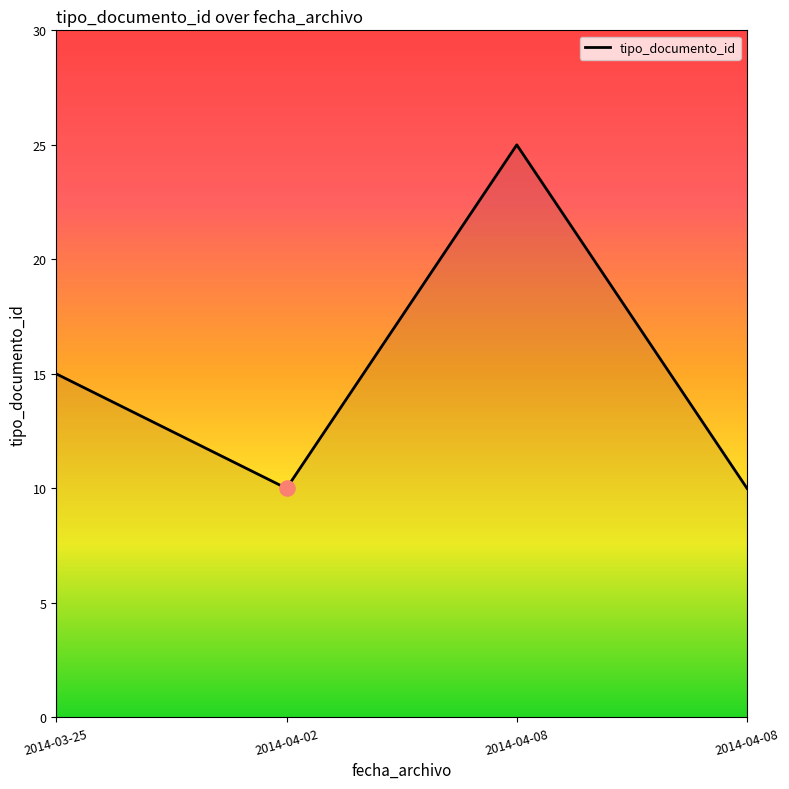

What is the change in value from 2014-03-25 to 2014-04-02?

-5